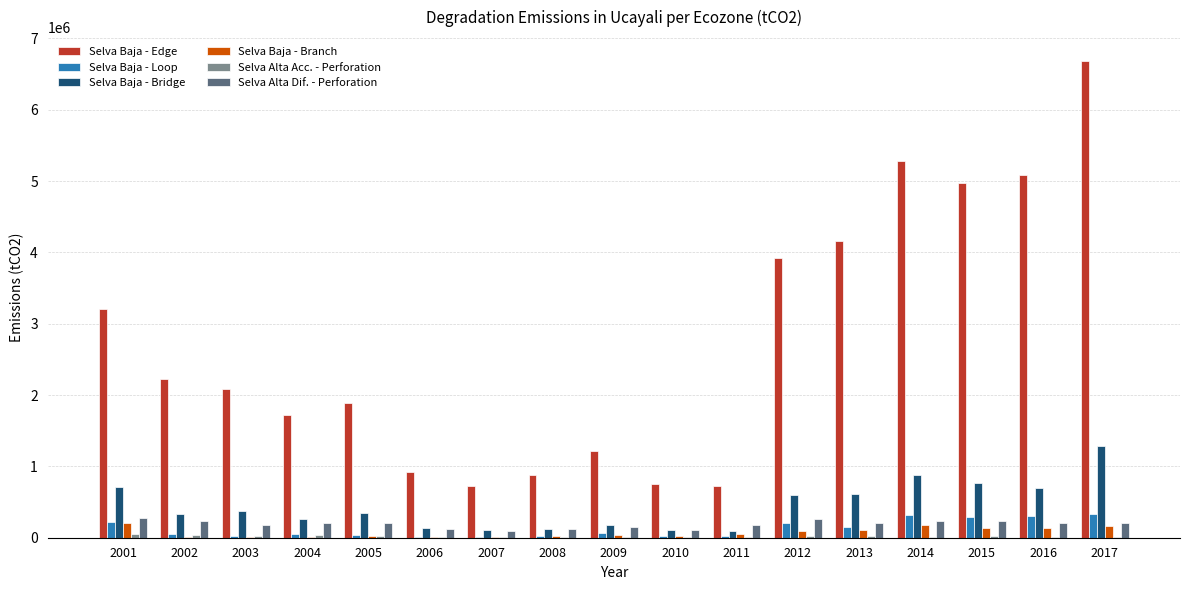

What is the total value across all series at 2003?

2696767.6